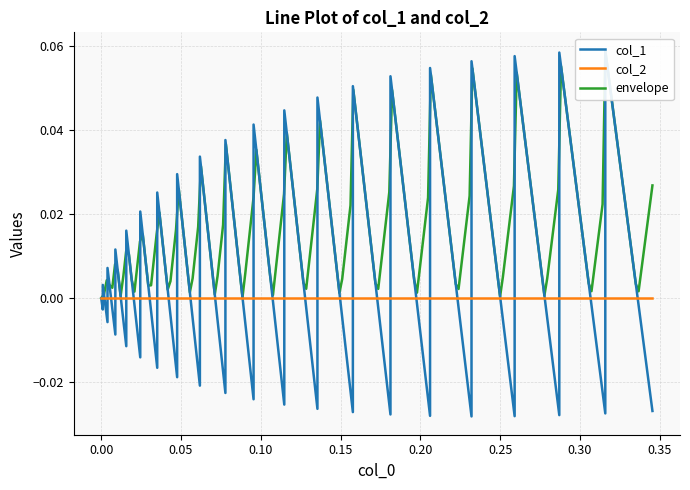

Does the chart display data point markers on the line(s)?

No